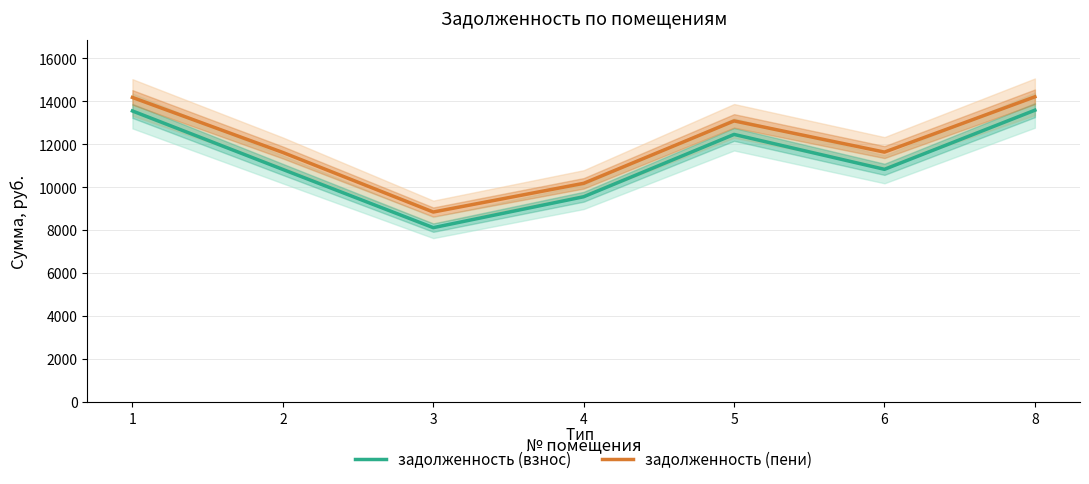

Where is the first local maximum for задолженность (пени)?

5